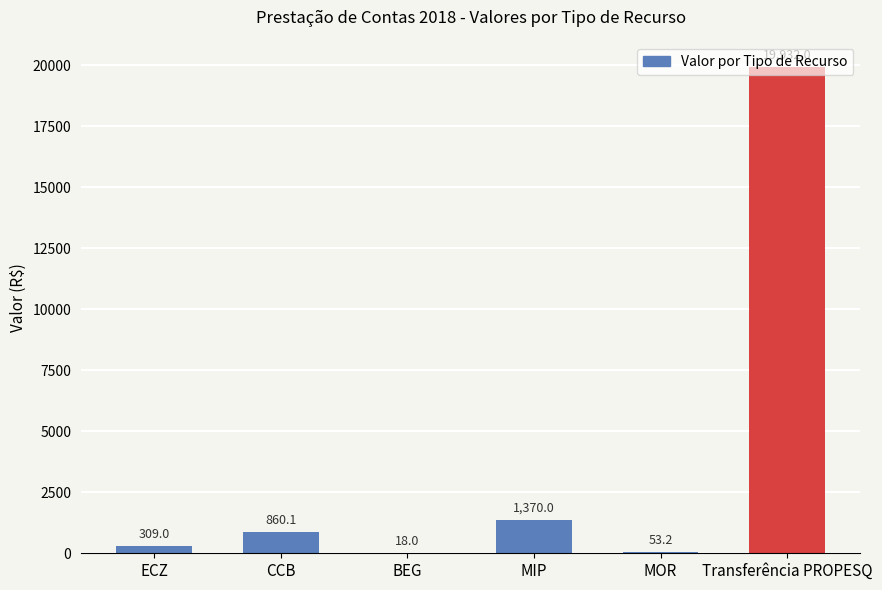

Where is the data nearest to the value 9975?

MIP